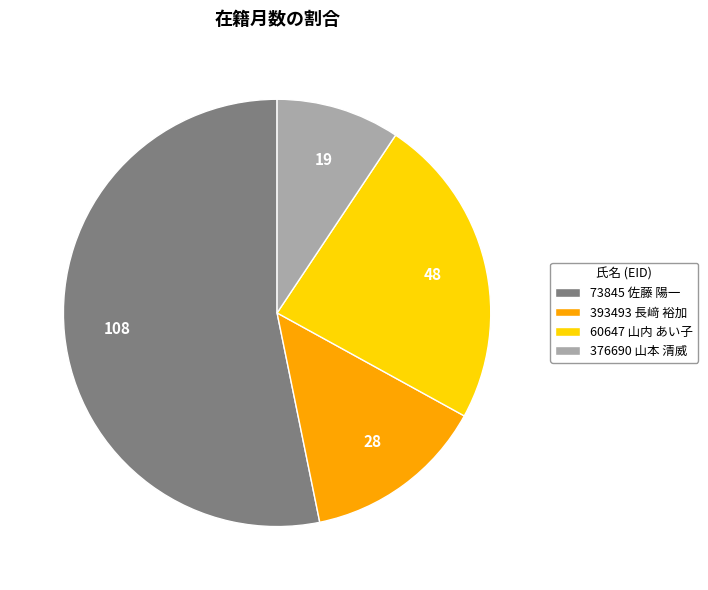

What is the largest slice in the pie chart?

73845 佐藤 陽一